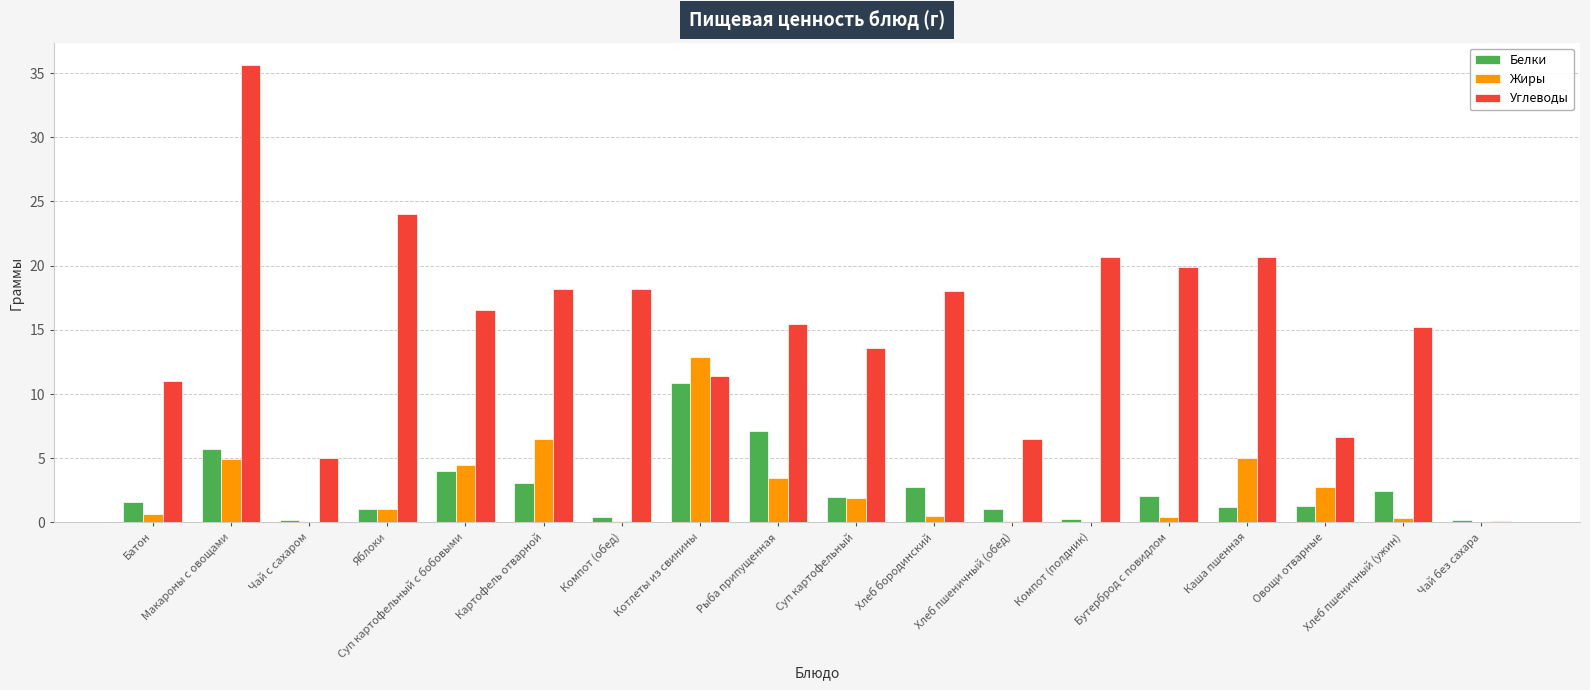

At which category is the sum across all series the highest?

Макароны с овощами